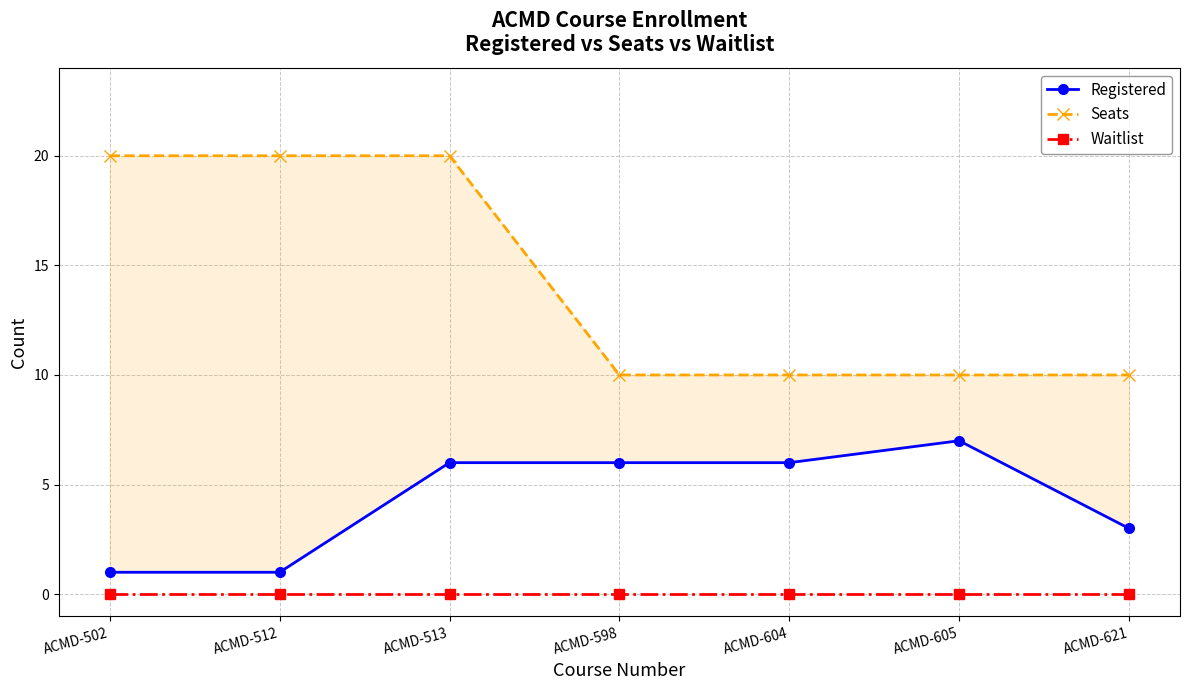

The Waitlist series shows 0 at ACMD-604. True or false?

True